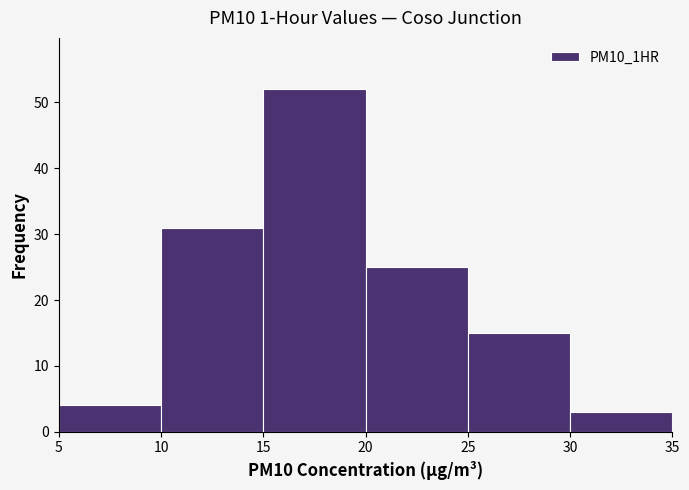

What is the height of the bar covering 10 to 15 on the x-axis? The values are not printed on the chart, so give them approximately, as read against the axis.

31